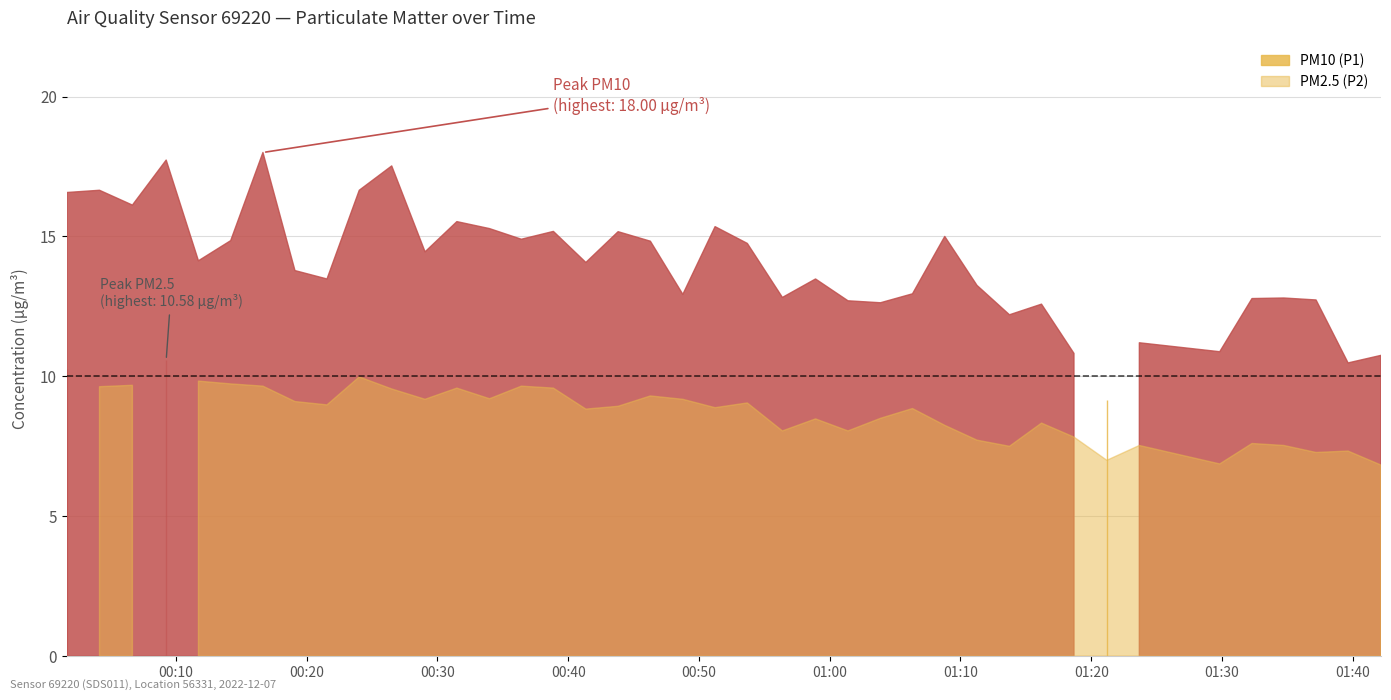

What are all the series names shown in the legend?

PM10 (P1), PM2.5 (P2)